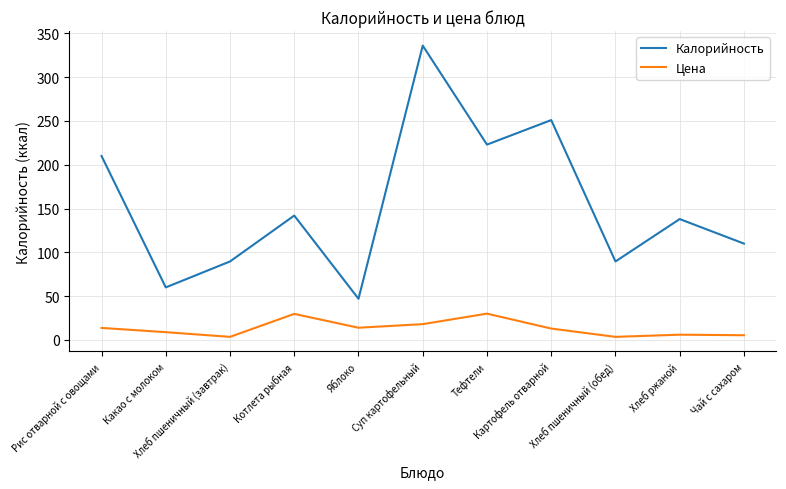

How many lines are shown in the chart?

2